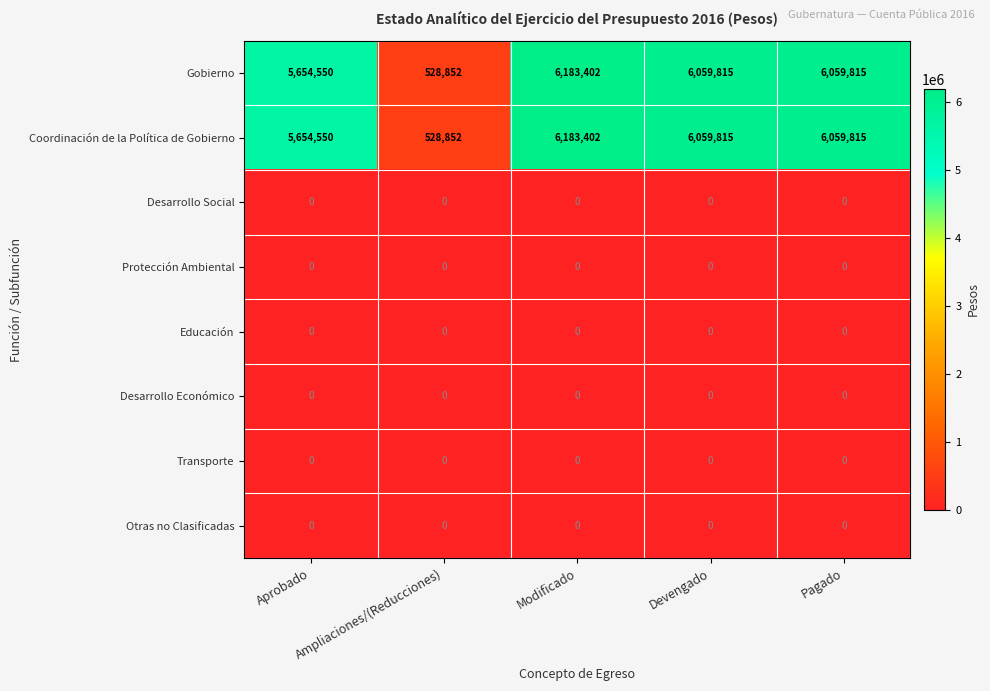

What is the sum of all Coordinación de la Política de Gobierno values?

24486434